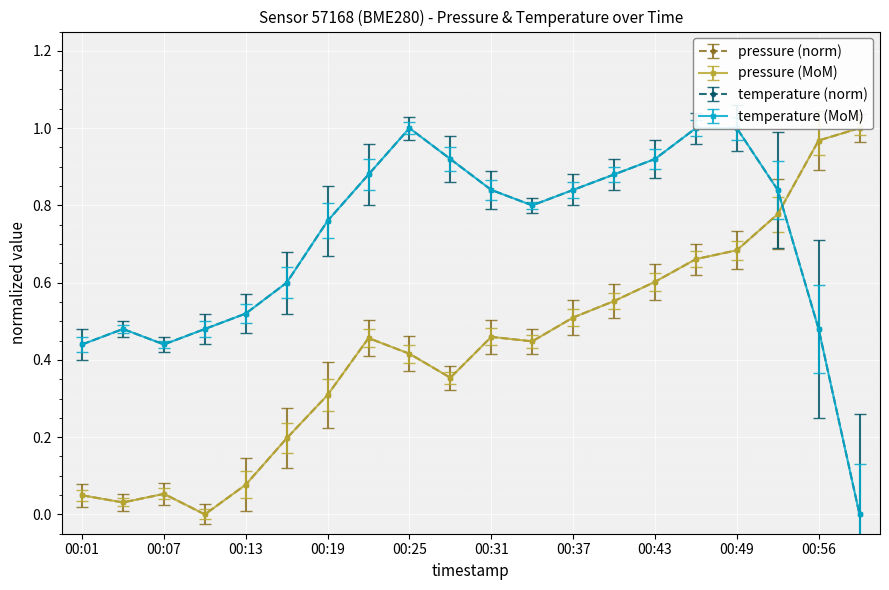

Where is pressure nearest to the value 0?

00:10